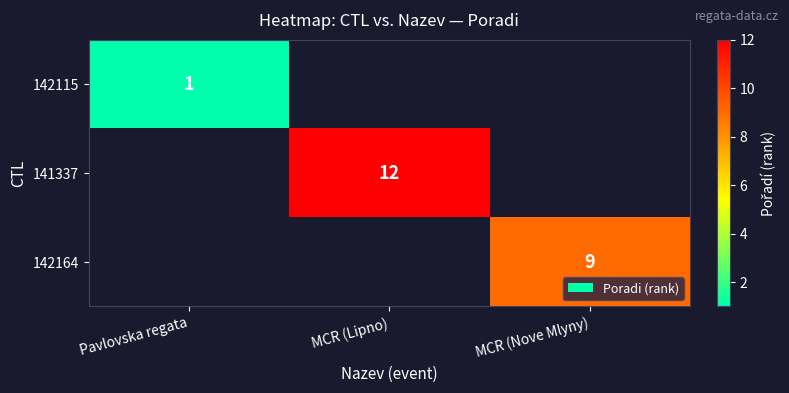

Which has a higher value, Pavlovska regata or MCR (Nove Mlyny)?

MCR (Nove Mlyny)